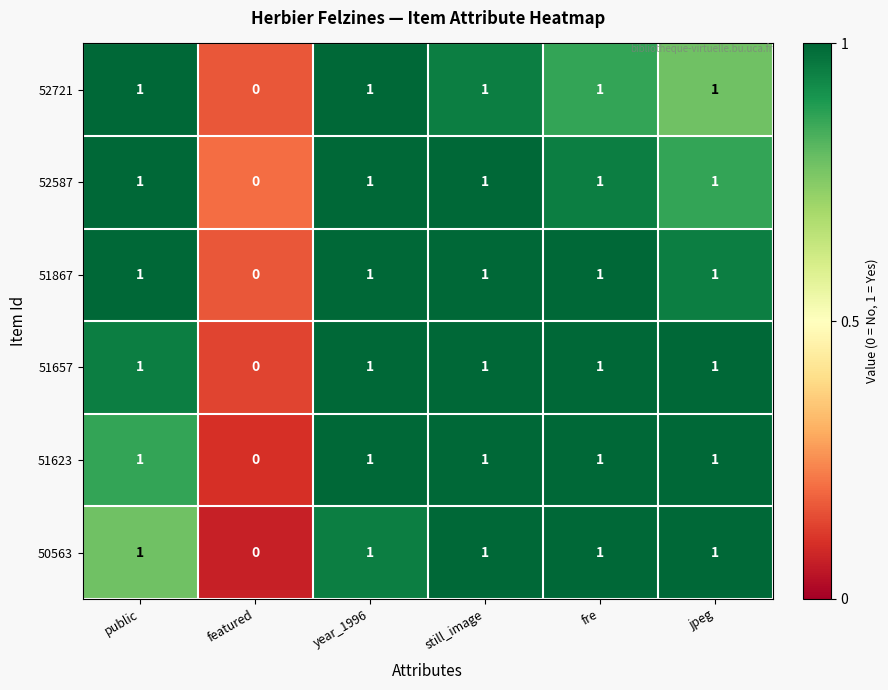

What is the sum of all 51657 values?

5